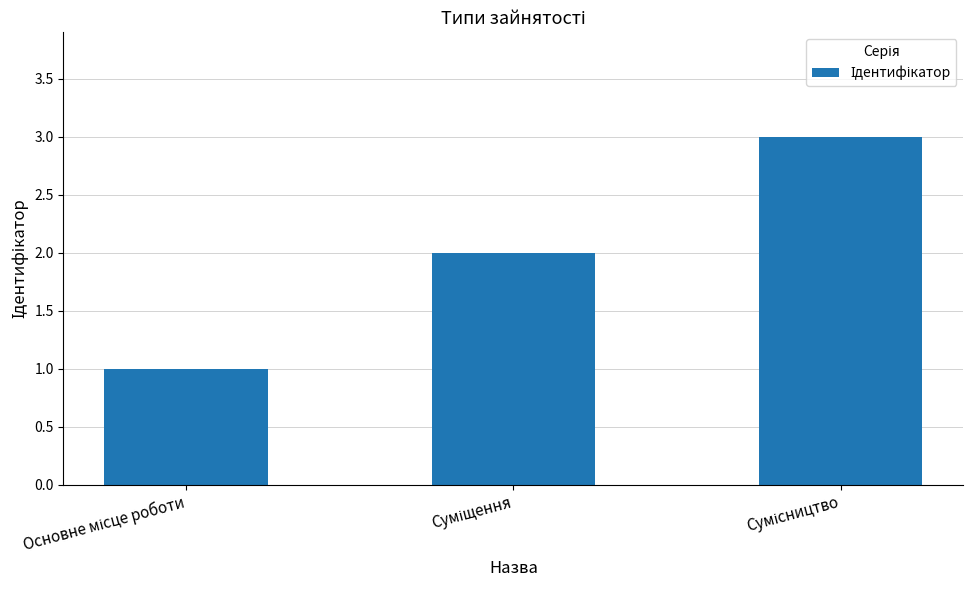

What is the greatest value displayed?

3